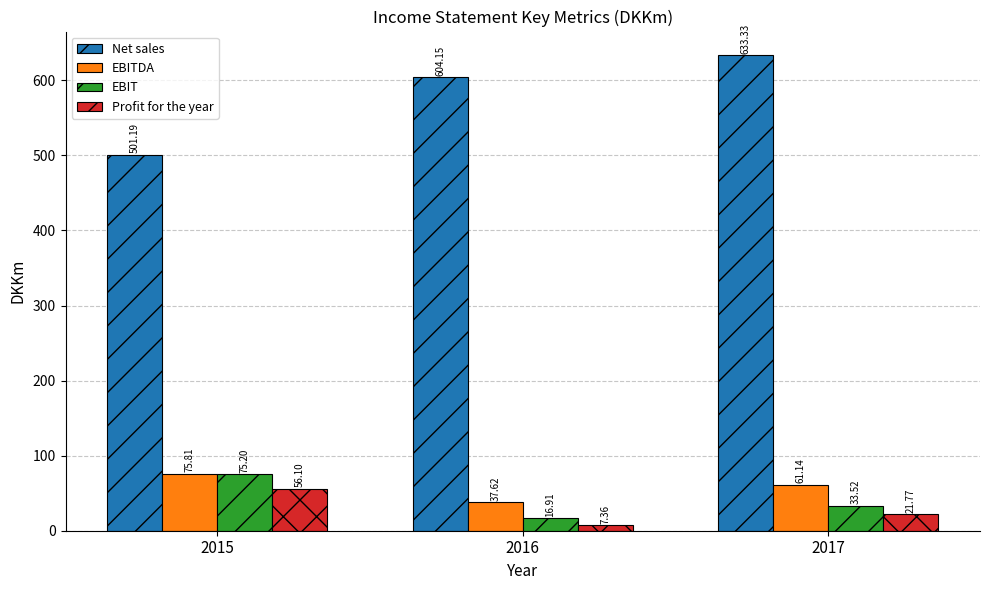

Which series changed the most between 2015 and 2017?

Net sales